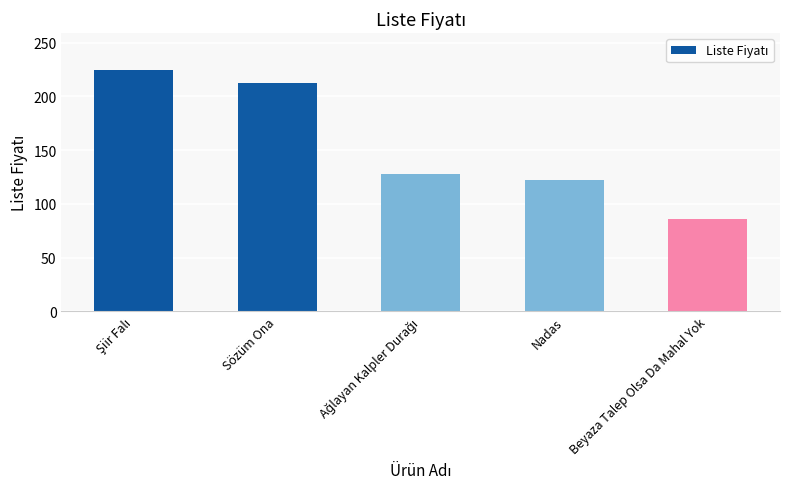

Reading left to right, extract all data points from this chart.

225.0	212.4	127.8	122.4	86.4